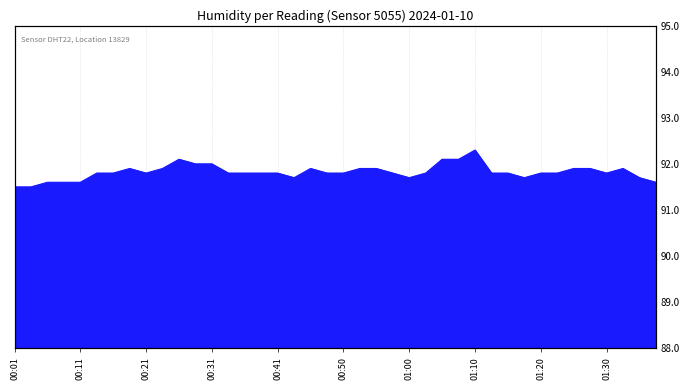

What is the sum of the values at 00:16 and 00:55?

183.7